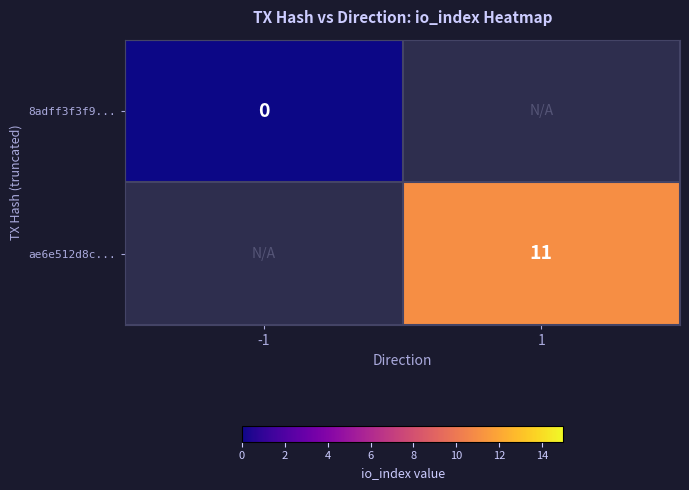

The value of ae6e512d8c... at 1 is 18. True or false?

False